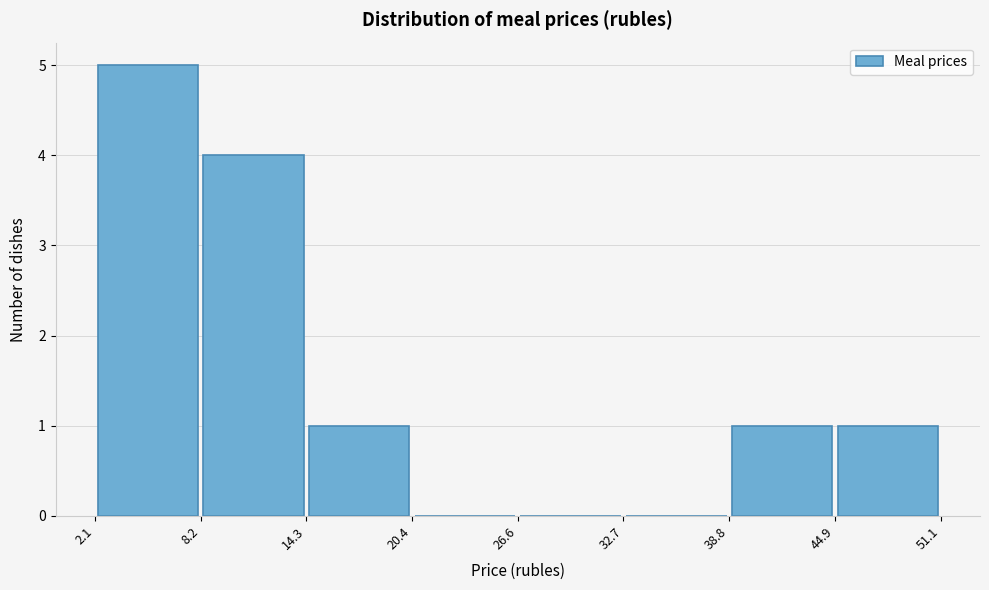

Reading left to right, transcribe this chart: for each bar, give the range it covers on the x-axis and its height. The values are not printed on the chart, so give them approximately, as read against the axis.

2.1 to 8.2: 5
8.2 to 14.3: 4
14.3 to 20.4: 1
20.4 to 26.6: 0
26.6 to 32.7: 0
32.7 to 38.8: 0
38.8 to 44.9: 1
44.9 to 51.1: 1